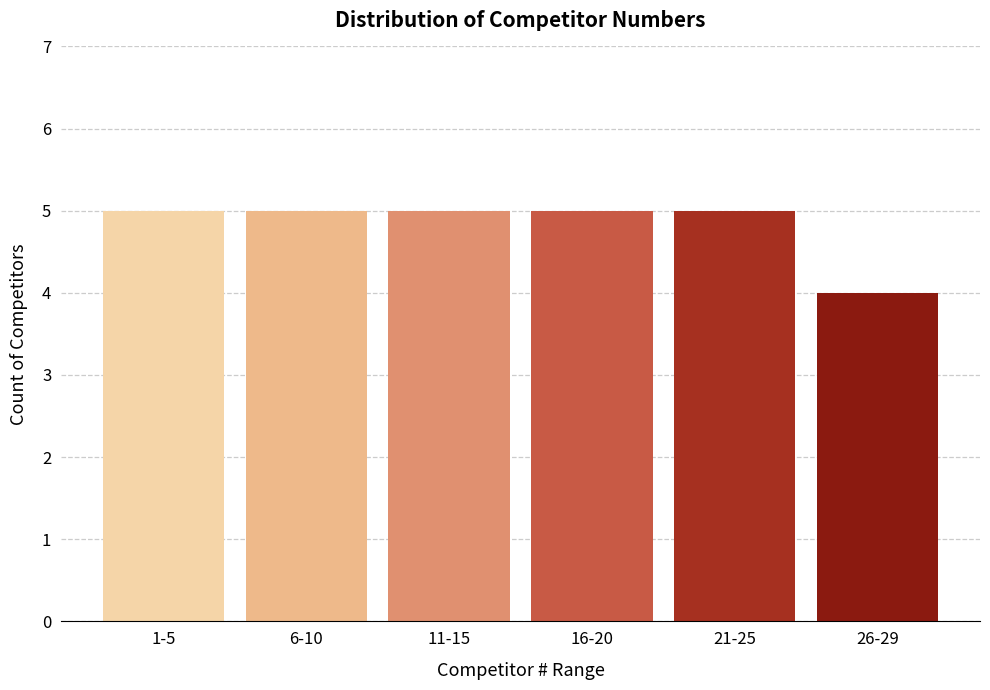

Reading left to right, transcribe all the data shown in this chart.

1-5=5	6-10=5	11-15=5	16-20=5	21-25=5	26-29=4